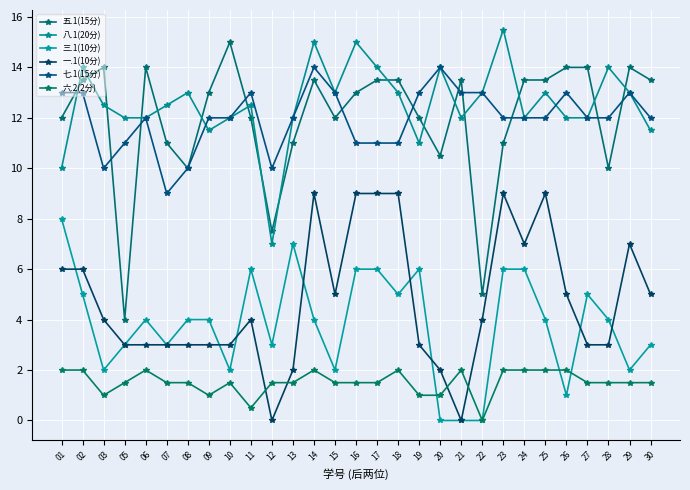

Between 07 and 12, which is larger?

07